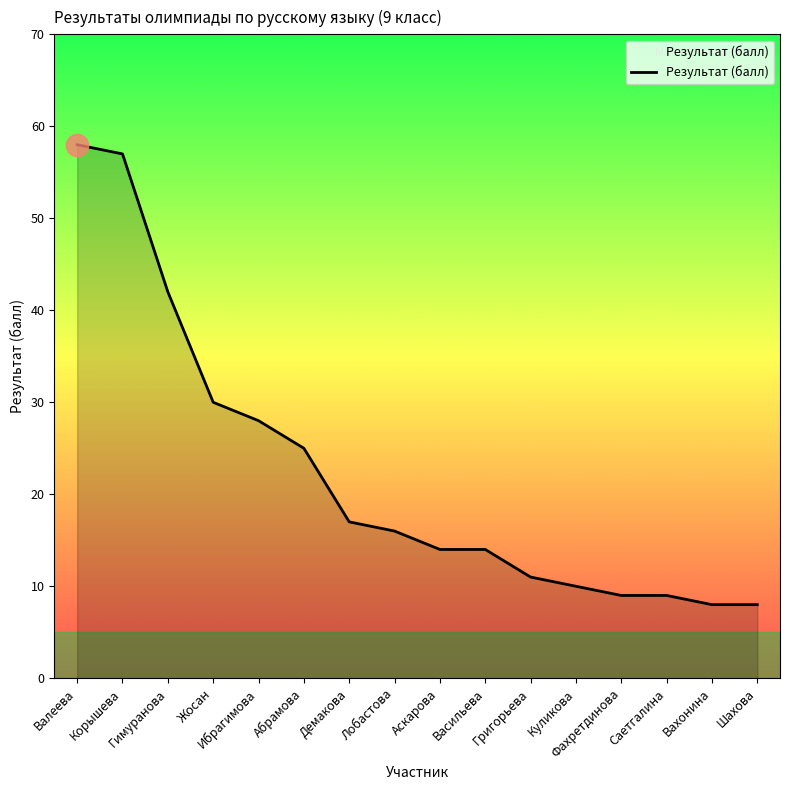

What is the minimum value shown in the chart?

8